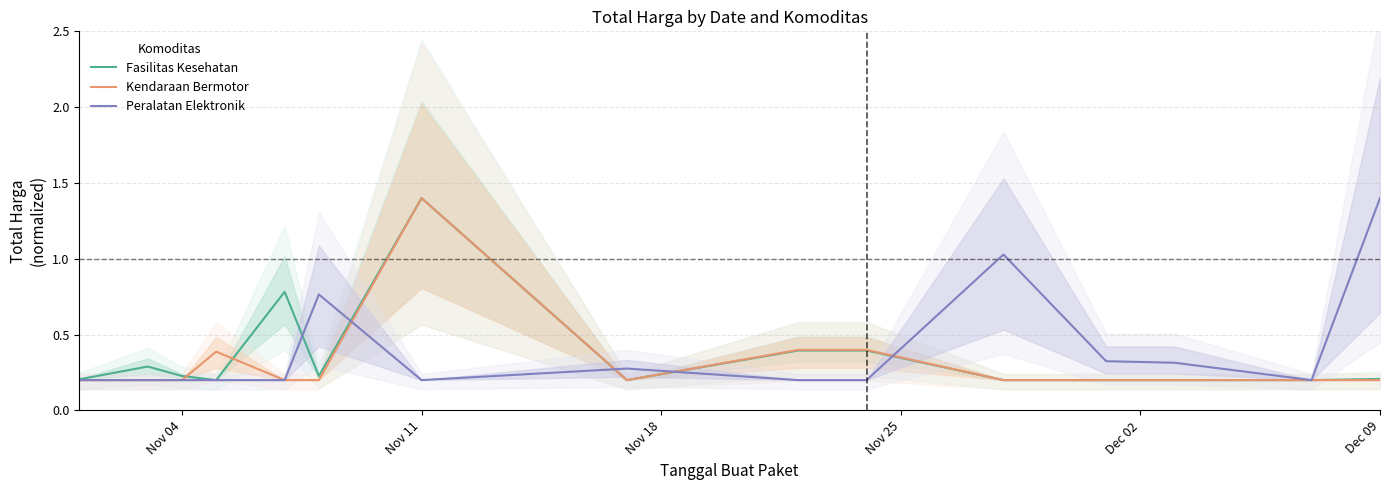

True or false: Peralatan Elektronik has a value of 1.4 at Dec 09.

True